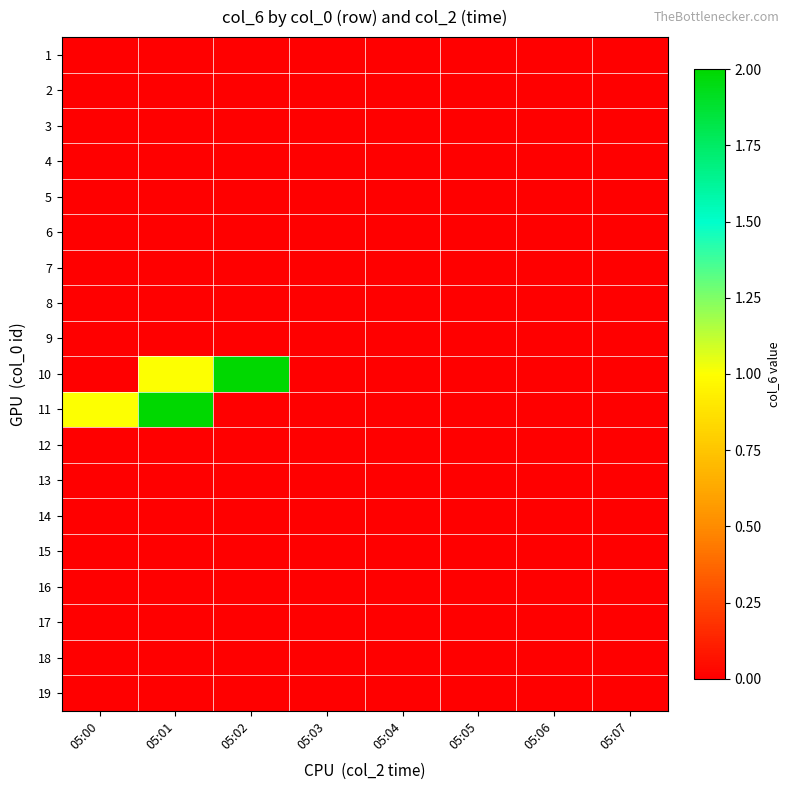

Reading right to left, transcribe all the data shown in this chart.

1: 05:07=0	05:06=0	05:05=0	05:04=0	05:03=0	05:02=0	05:01=0	05:00=0
2: 05:07=0	05:06=0	05:05=0	05:04=0	05:03=0	05:02=0	05:01=0	05:00=0
3: 05:07=0	05:06=0	05:05=0	05:04=0	05:03=0	05:02=0	05:01=0	05:00=0
4: 05:07=0	05:06=0	05:05=0	05:04=0	05:03=0	05:02=0	05:01=0	05:00=0
5: 05:07=0	05:06=0	05:05=0	05:04=0	05:03=0	05:02=0	05:01=0	05:00=0
6: 05:07=0	05:06=0	05:05=0	05:04=0	05:03=0	05:02=0	05:01=0	05:00=0
7: 05:07=0	05:06=0	05:05=0	05:04=0	05:03=0	05:02=0	05:01=0	05:00=0
8: 05:07=0	05:06=0	05:05=0	05:04=0	05:03=0	05:02=0	05:01=0	05:00=0
9: 05:07=0	05:06=0	05:05=0	05:04=0	05:03=0	05:02=0	05:01=0	05:00=0
10: 05:07=0	05:06=0	05:05=0	05:04=0	05:03=0	05:02=2	05:01=1	05:00=0
11: 05:07=0	05:06=0	05:05=0	05:04=0	05:03=0	05:02=0	05:01=2	05:00=1
12: 05:07=0	05:06=0	05:05=0	05:04=0	05:03=0	05:02=0	05:01=0	05:00=0
13: 05:07=0	05:06=0	05:05=0	05:04=0	05:03=0	05:02=0	05:01=0	05:00=0
14: 05:07=0	05:06=0	05:05=0	05:04=0	05:03=0	05:02=0	05:01=0	05:00=0
15: 05:07=0	05:06=0	05:05=0	05:04=0	05:03=0	05:02=0	05:01=0	05:00=0
16: 05:07=0	05:06=0	05:05=0	05:04=0	05:03=0	05:02=0	05:01=0	05:00=0
17: 05:07=0	05:06=0	05:05=0	05:04=0	05:03=0	05:02=0	05:01=0	05:00=0
18: 05:07=0	05:06=0	05:05=0	05:04=0	05:03=0	05:02=0	05:01=0	05:00=0
19: 05:07=0	05:06=0	05:05=0	05:04=0	05:03=0	05:02=0	05:01=0	05:00=0